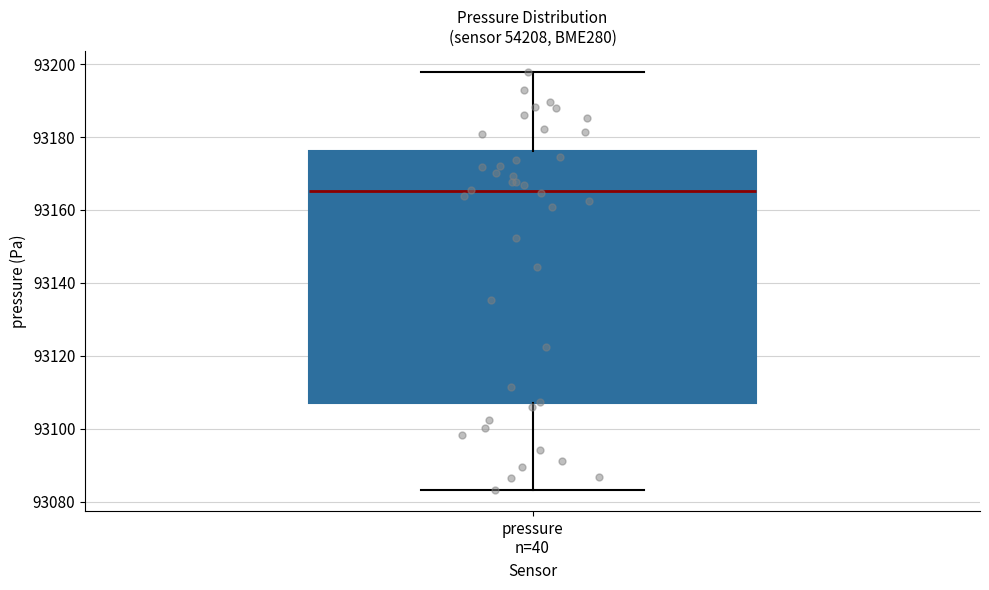

Where does the upper whisker of the box for pressure n=40 end on the y-axis? The values are not printed on the chart, so give them approximately, as read against the axis.

93198